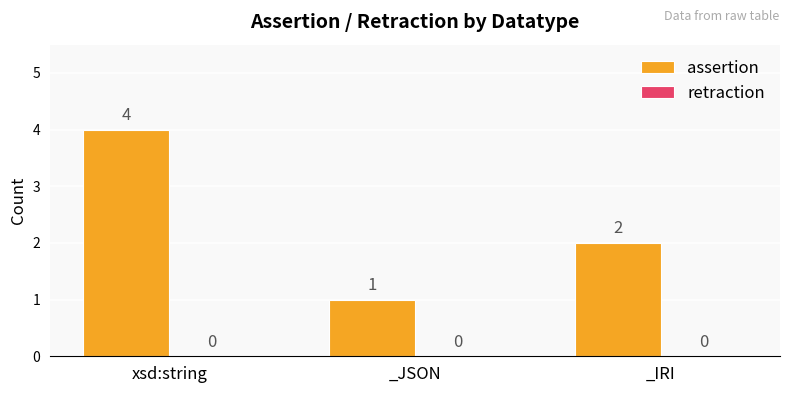

What is the approximate value at xsd:string?

4